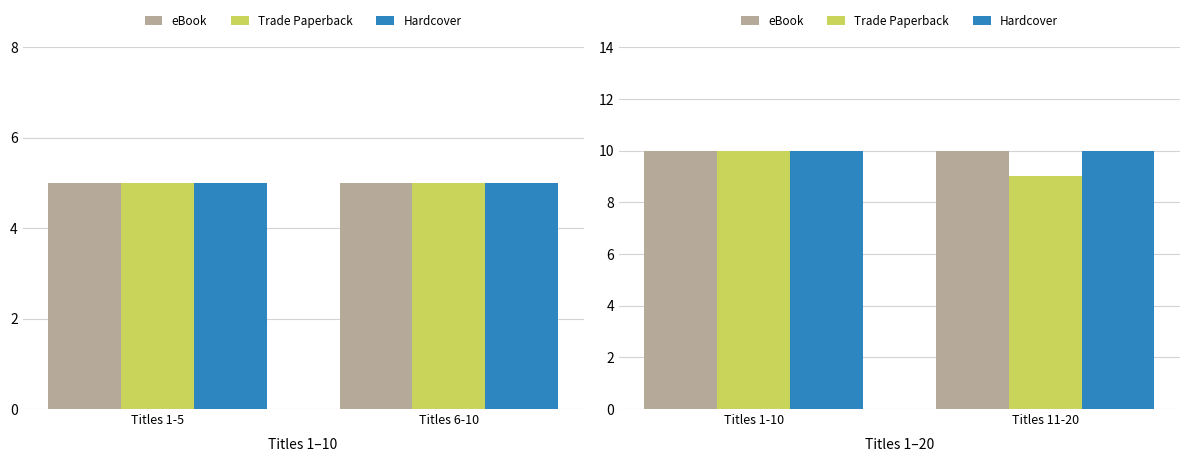

Are the bars grouped side by side (vs. stacked)?

Yes